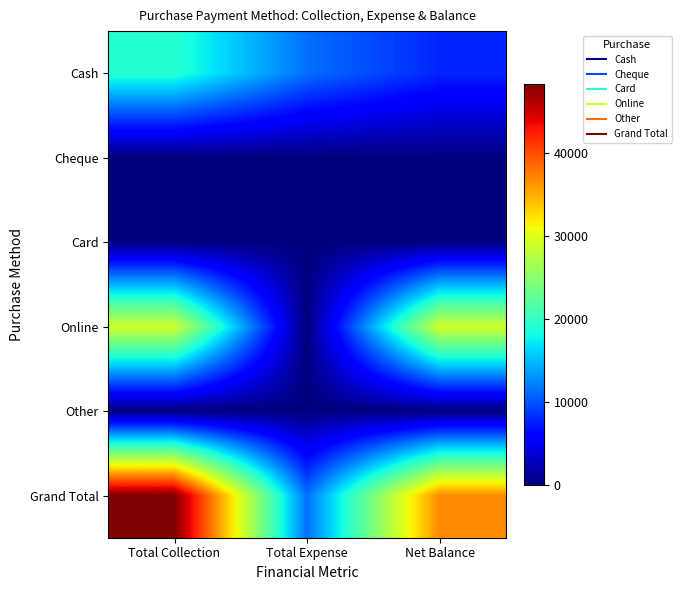

Which series has the widest spread of values?

Grand Total